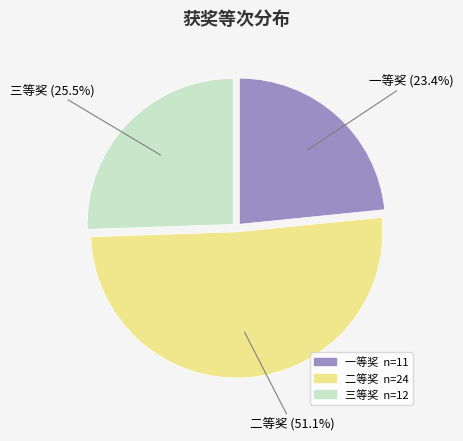

Rank the categories by value from lowest to highest.

一等奖, 三等奖, 二等奖